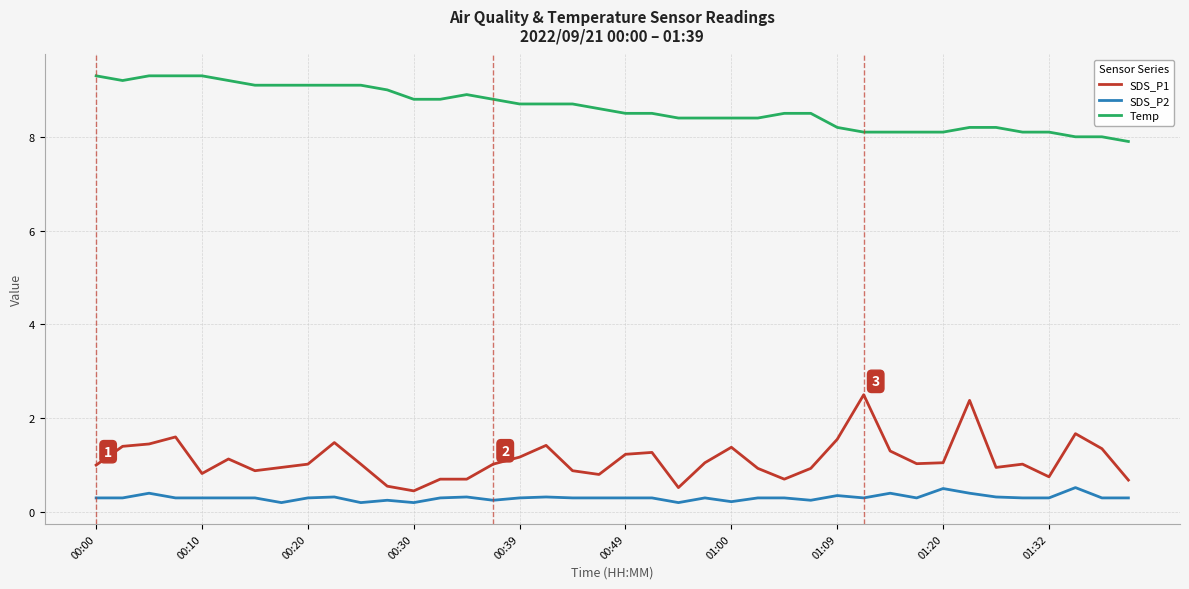

List the series in order of their peak value, highest first.

Temp, SDS_P1, SDS_P2